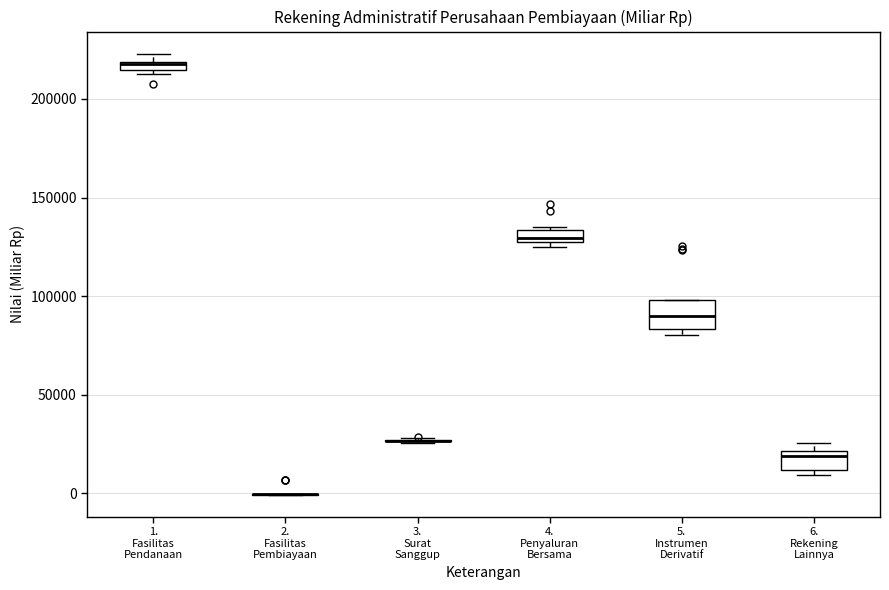

Where is the upper edge of the box for 5. Instrumen Derivatif on the y-axis? The values are not printed on the chart, so give them approximately, as read against the axis.

100000